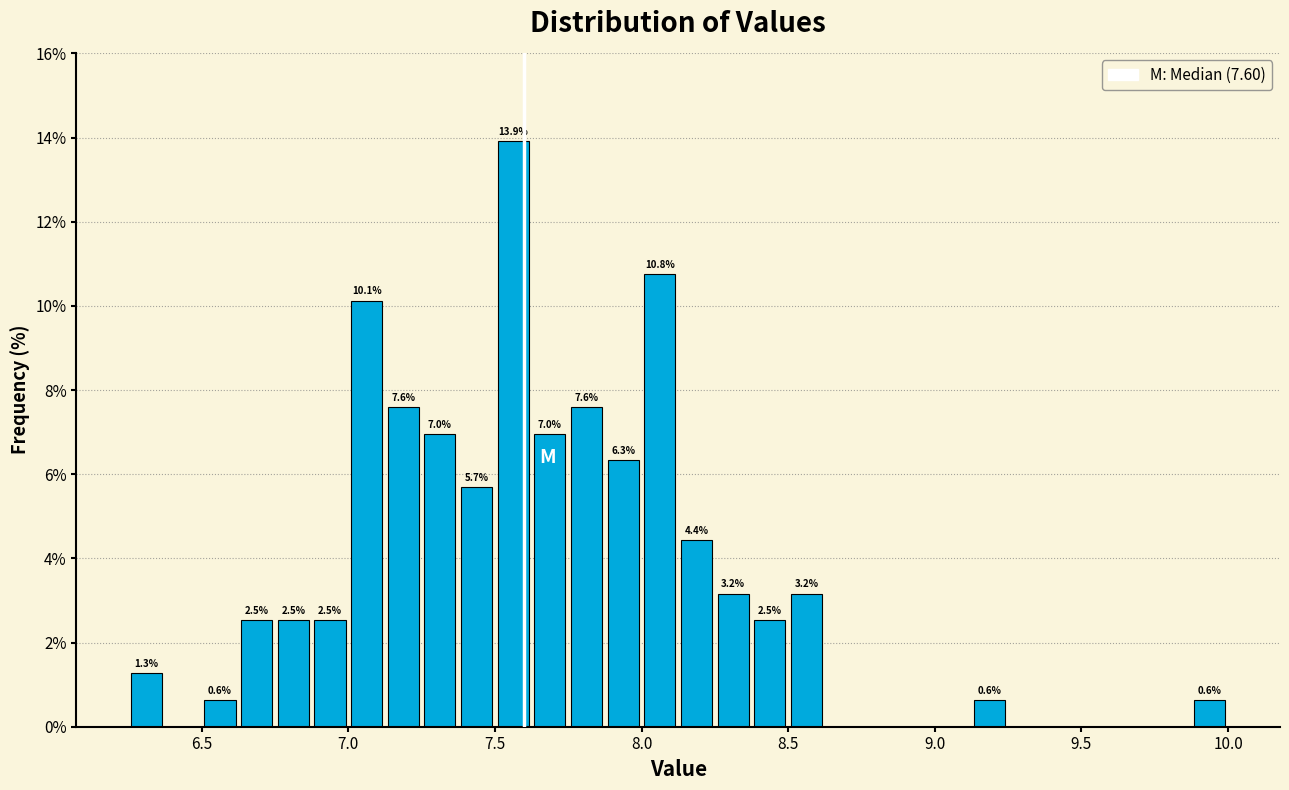

Read against the x-axis, roughly where is the centre of the tallest bar?

7.55